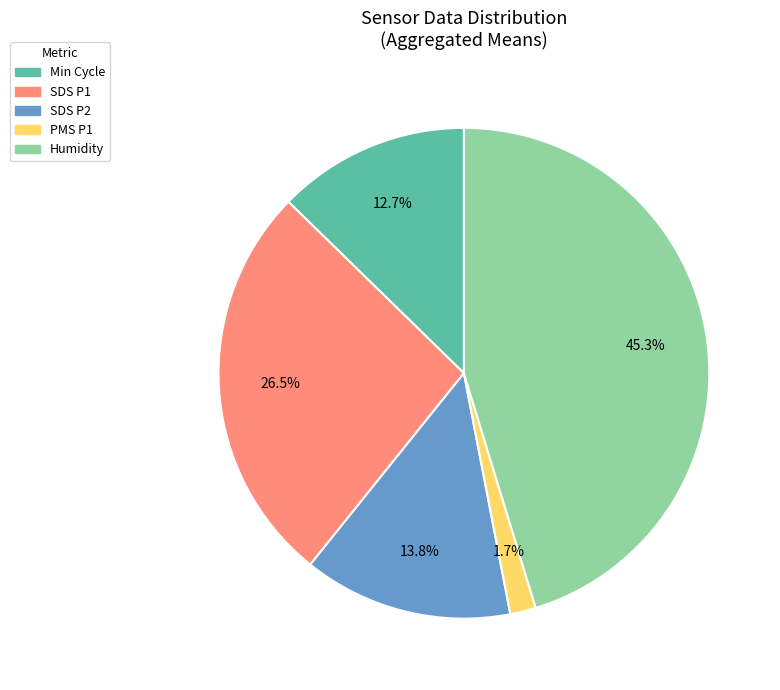

Does any single category account for the majority?

No